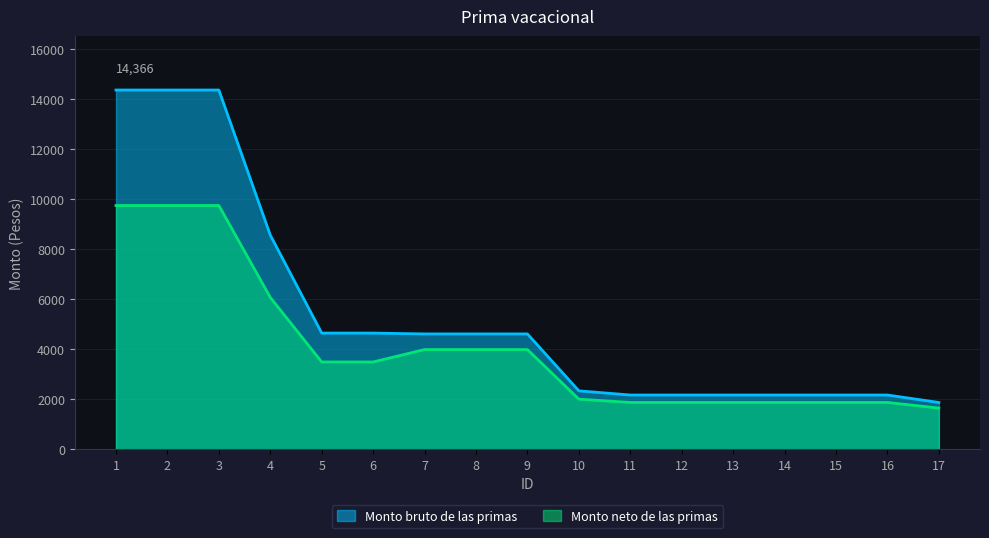

At how many categories does at least one series exceed 4126?

9